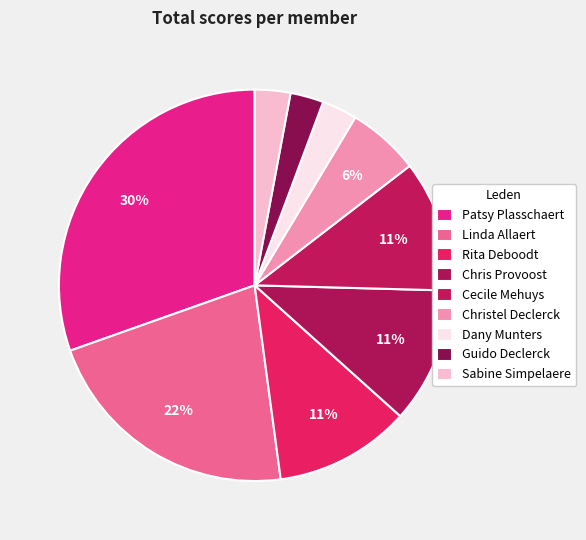

Between Christel Declerck and Guido Declerck, which is larger?

Christel Declerck